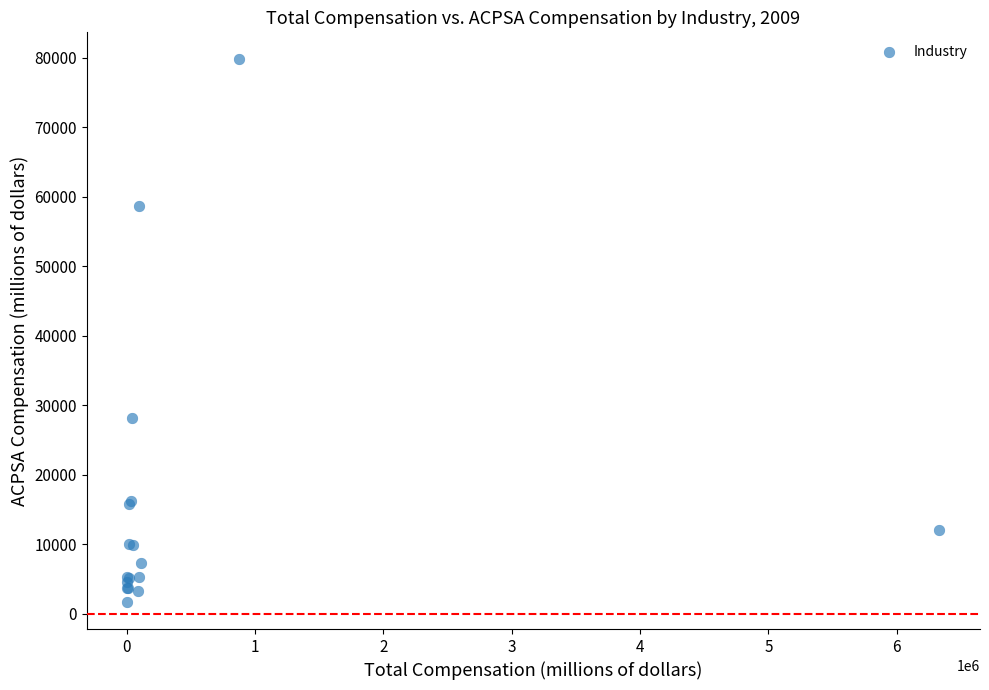

What Y value in the scatter plot is closest to 40743?

28208